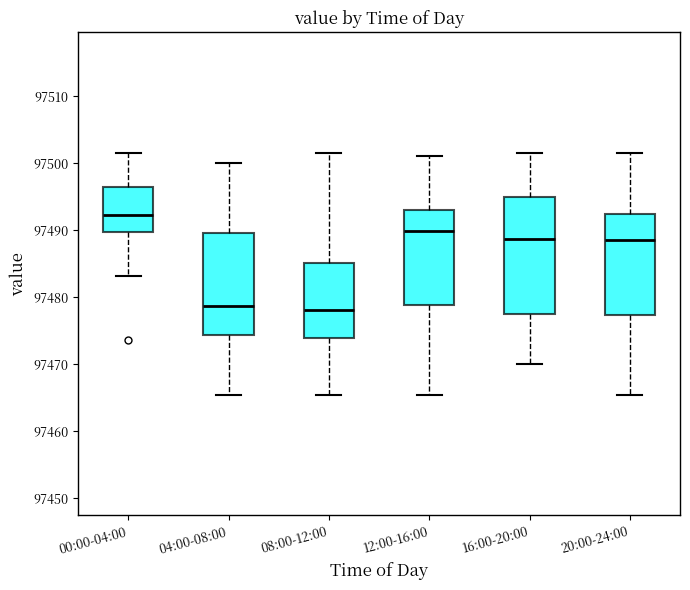

Reading left to right, transcribe this box plot: for each box, give where its median line is, the range the box spans, and where its two whiskers end, as read against the y-axis. The values are not printed on the chart, so give them approximately, as read against the axis.

00:00-04:00: median 97492, box 97490 to 97496, whiskers 97483 to 97502
04:00-08:00: median 97479, box 97474 to 97490, whiskers 97465 to 97500
08:00-12:00: median 97478, box 97474 to 97485, whiskers 97465 to 97502
12:00-16:00: median 97490, box 97479 to 97493, whiskers 97465 to 97501
16:00-20:00: median 97489, box 97478 to 97495, whiskers 97470 to 97502
20:00-24:00: median 97489, box 97477 to 97492, whiskers 97465 to 97502